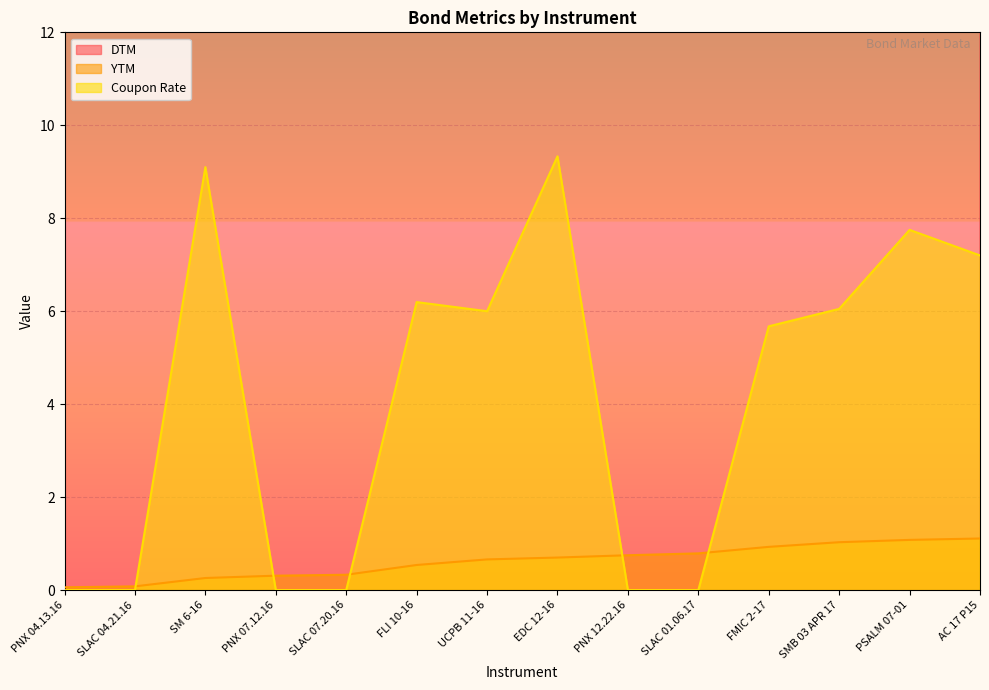

Reading left to right, extract all data points from this chart.

DTM: 22.0	30.0	95.0	112.0	120.0	199.0	242.0	257.0	275.0	290.0	340.0	376.0	396.0	404.0
YTM: 0.1	0.1	0.3	0.3	0.3	0.5	0.7	0.7	0.8	0.8	0.9	1.0	1.1	1.1
Coupon Rate: 0.0	0.0	9.1	0.0	0.0	6.2	6.0	9.3	0.0	0.0	5.7	6.0	7.8	7.2